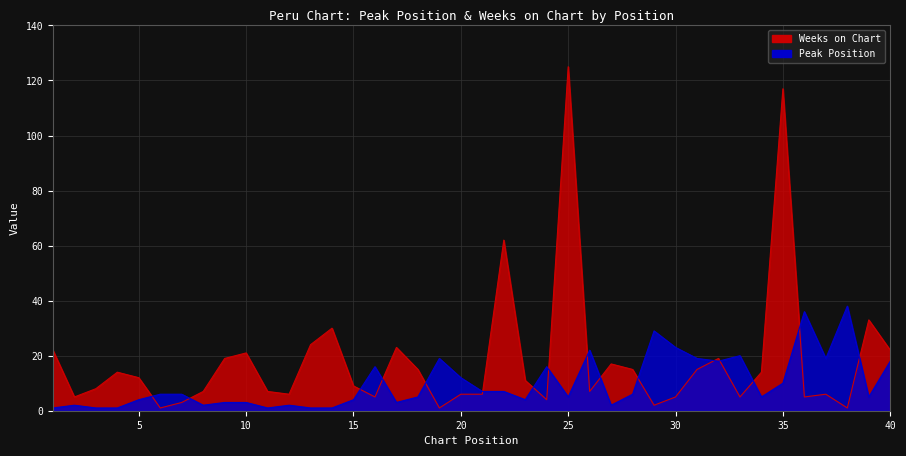

Count the number of data series in this chart.

2